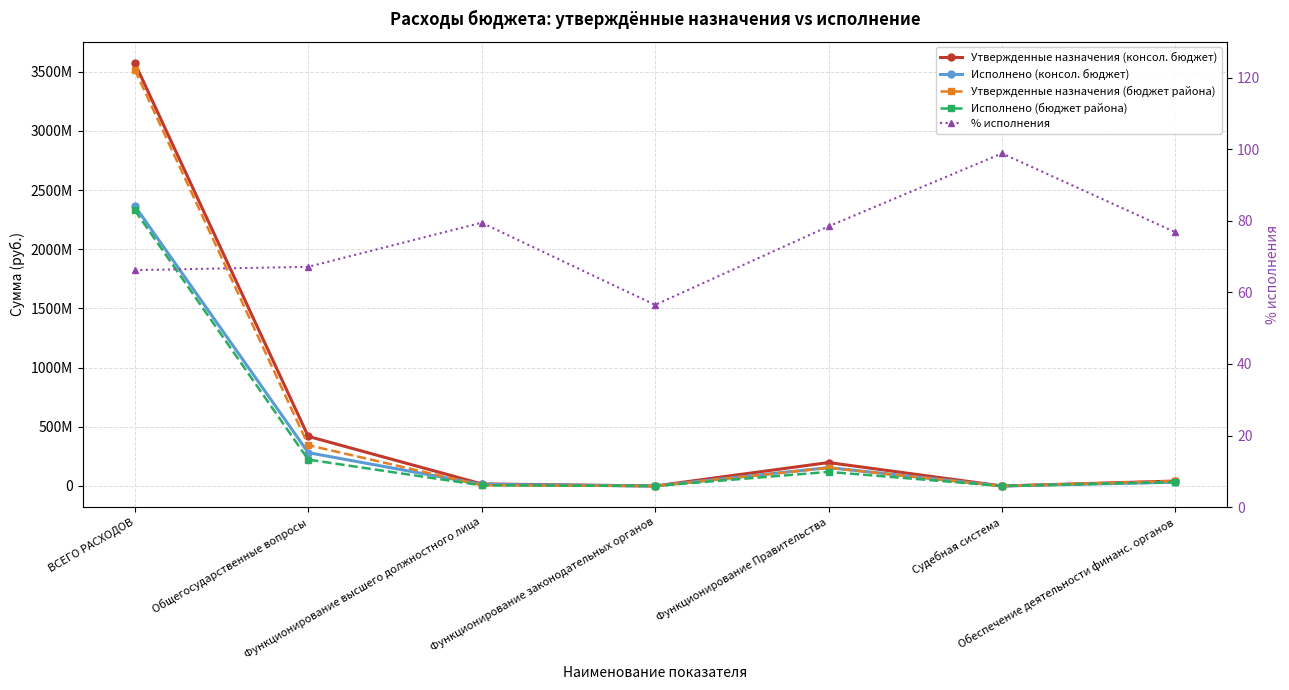

What is the minimum value shown in the chart?

56.5